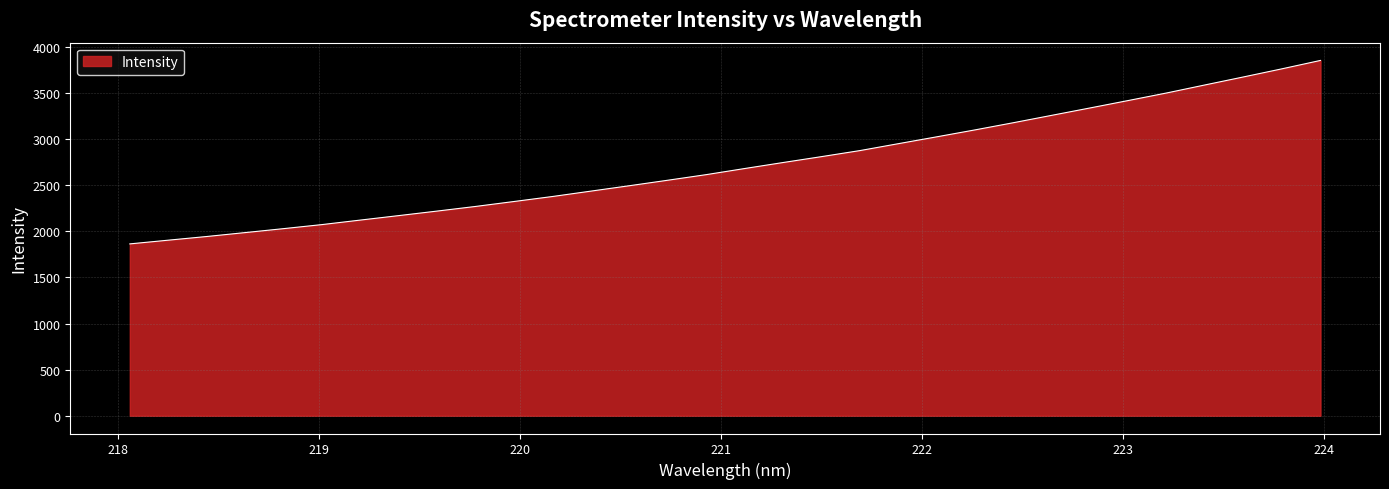

What is the greatest value displayed?

3853.1